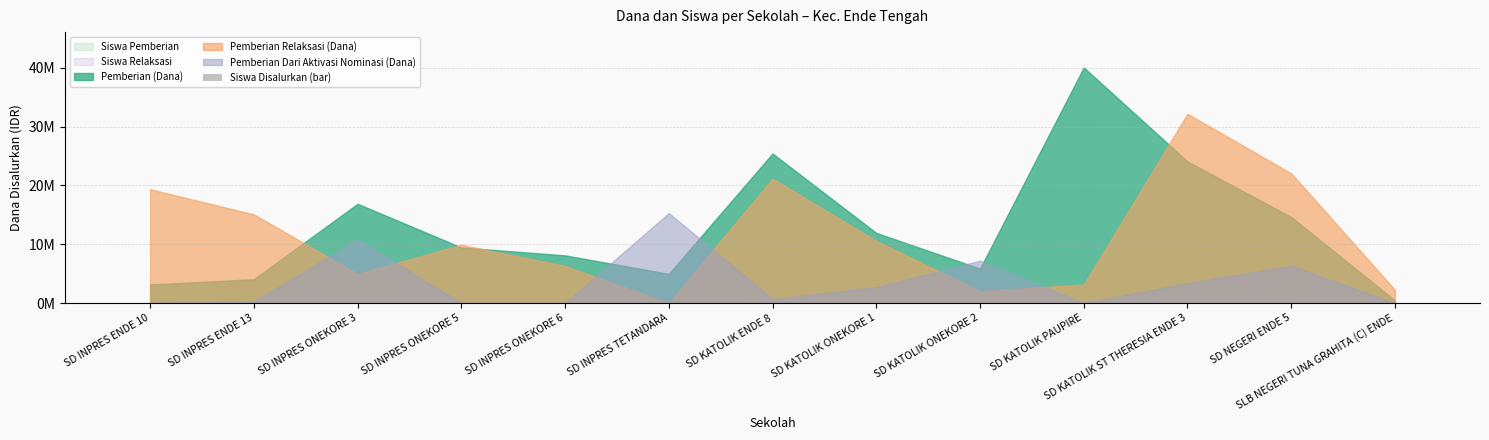

Are the bars horizontal?

No